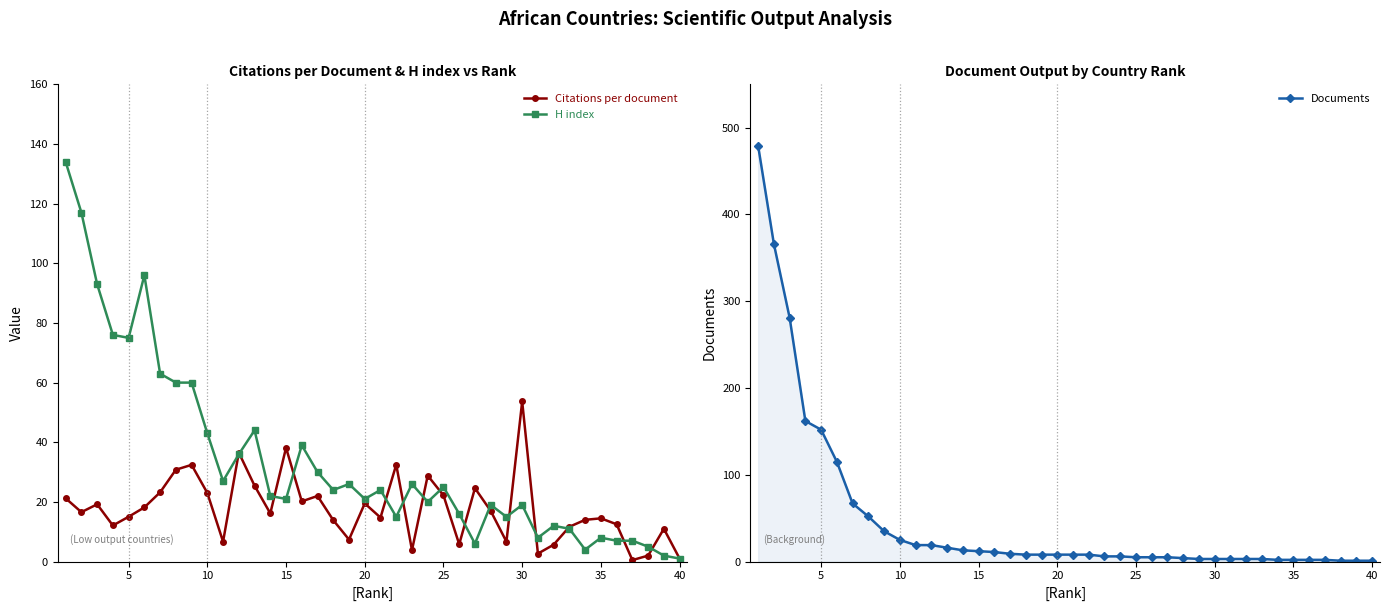

True or false: Citations per document has more than 2 interior local peaks.

True